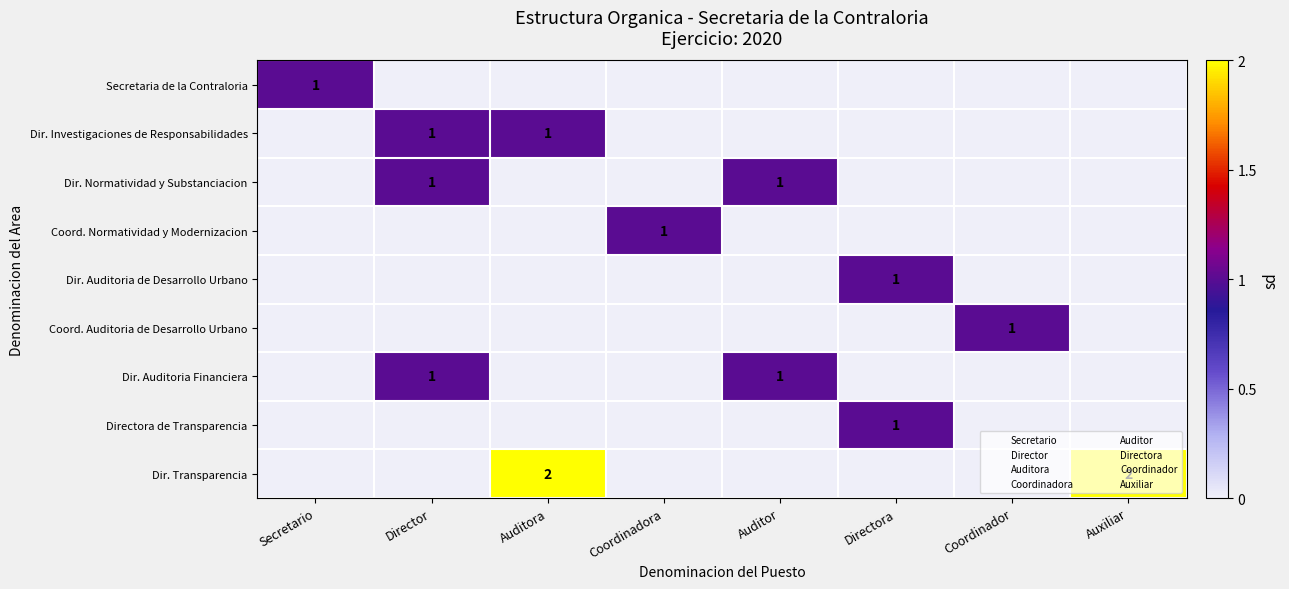

What is the difference between the highest and lowest values at Auditor?

1